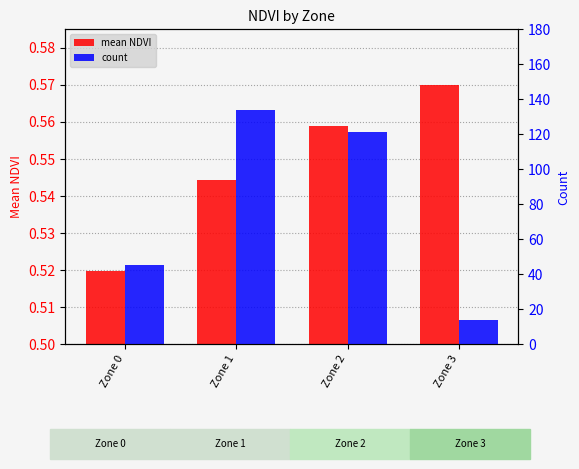

What is the value of the mean NDVI bar at the 1st from the left?

0.5